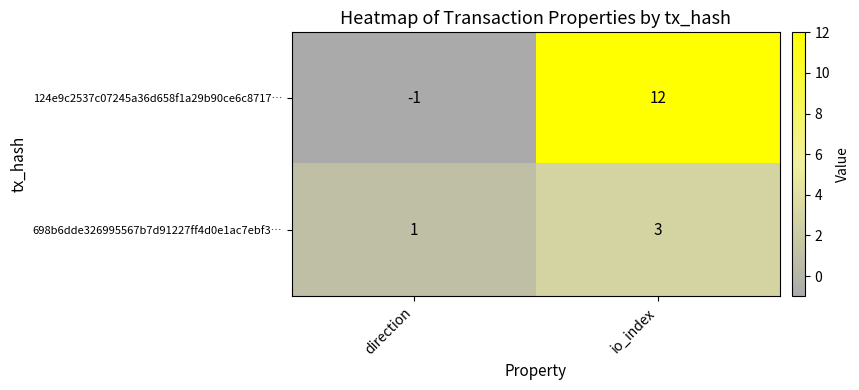

List the series in order of their peak value, lowest first.

698b6dde326995567b7d91227ff4d0e1ac7ebf3…, 124e9c2537c07245a36d658f1a29b90ce6c8717…